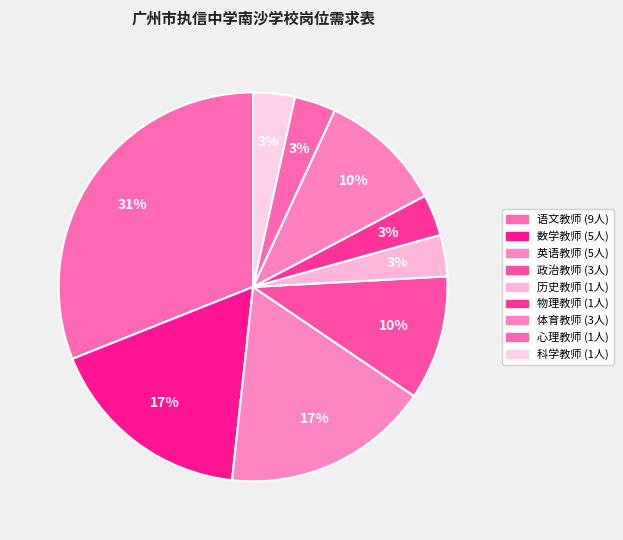

How many slices are in this pie chart?

9